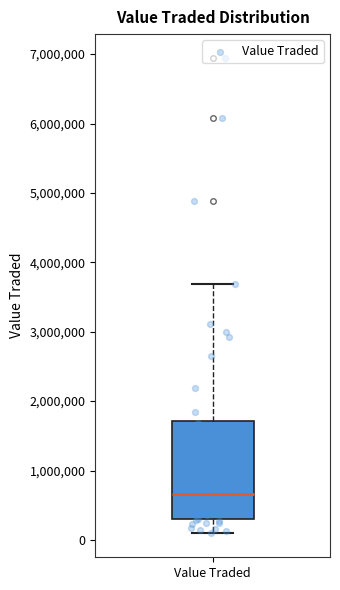

Read this box plot against the y-axis: the position of the median line, the range covered by the box, and the ends of both whiskers. The values are not printed on the chart, so give them approximately, as read against the axis.

median 700000, box 300000 to 1700000, whiskers 100000 to 3700000